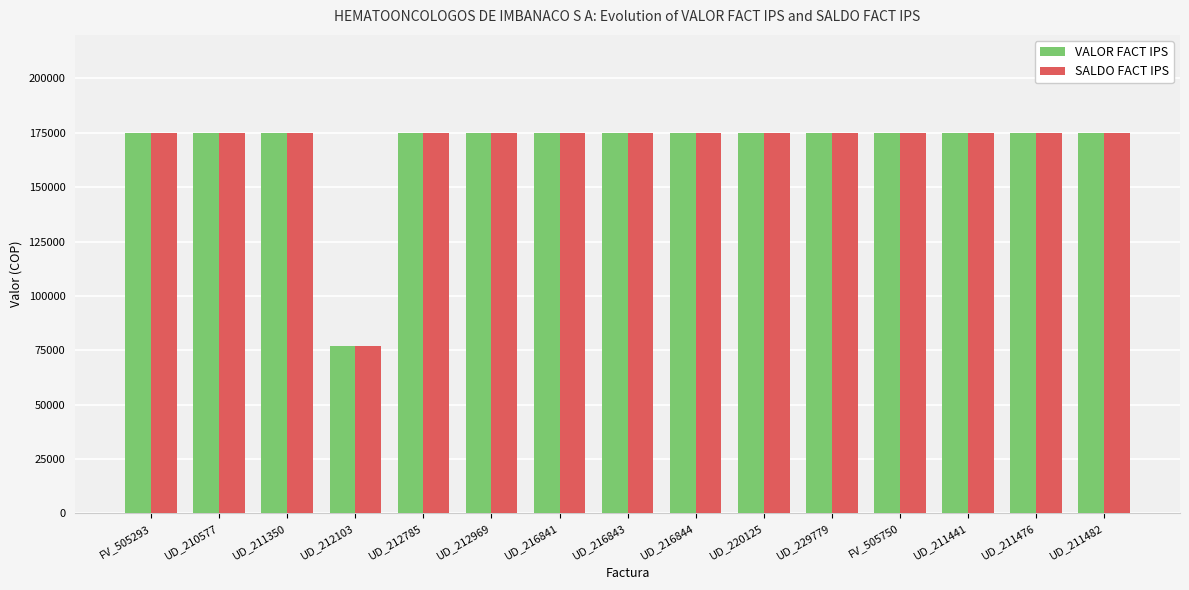

What are all the series names shown in the legend?

VALOR FACT IPS, SALDO FACT IPS